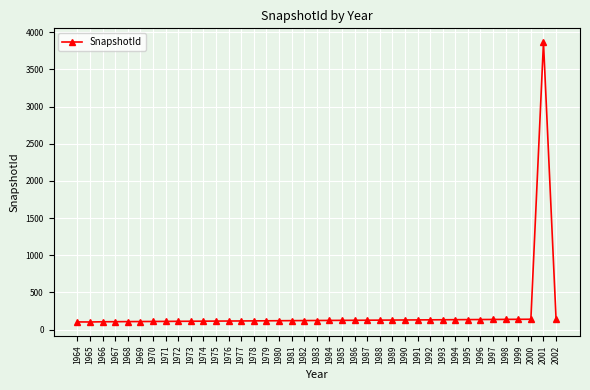

What is the maximum value shown in the chart?

3863